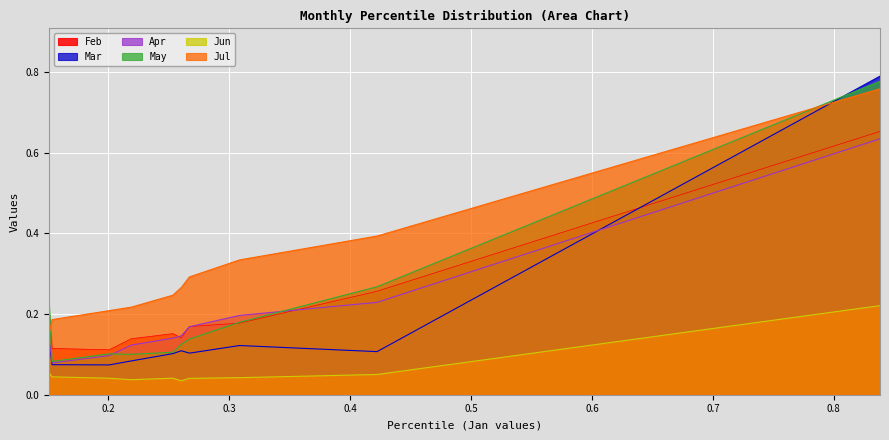

In Mar, how many points are lower than both neighbors (excluding endpoints)?

3